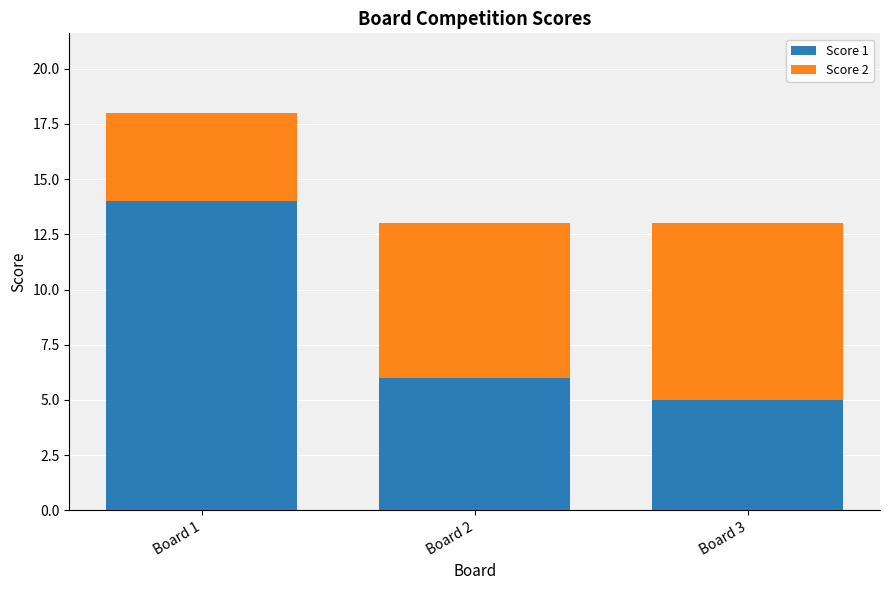

Rank the categories by Score 1 value from highest to lowest.

Board 1, Board 2, Board 3